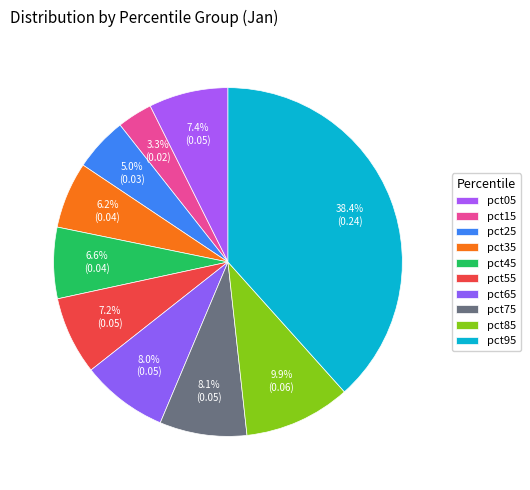

How many segments does this pie chart have?

10